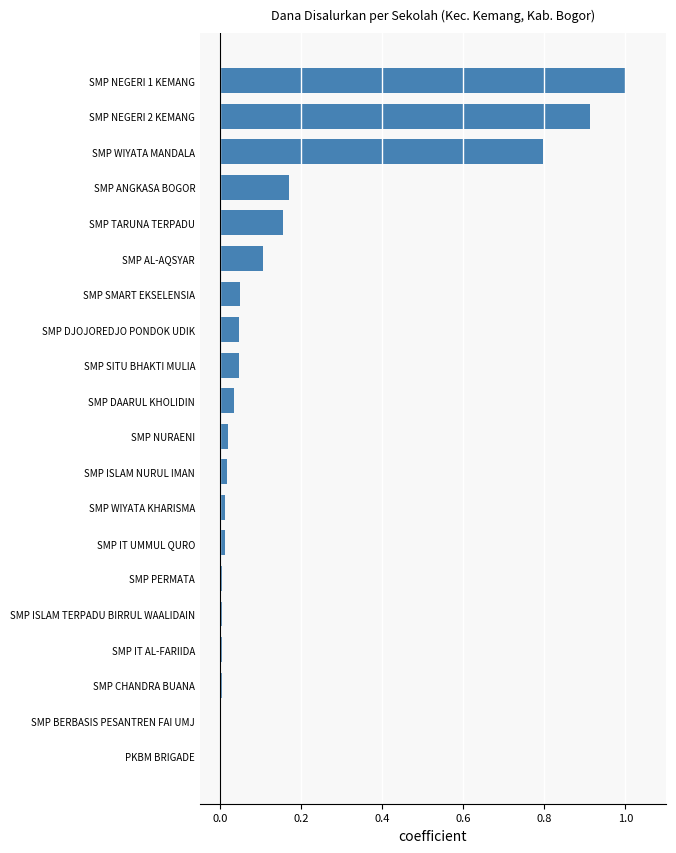

What is the greatest value displayed?

1.0